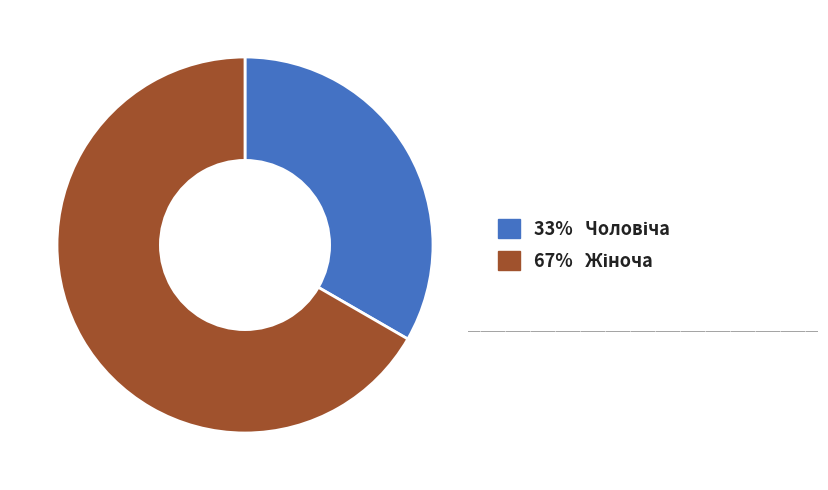

How many segments does this pie chart have?

2